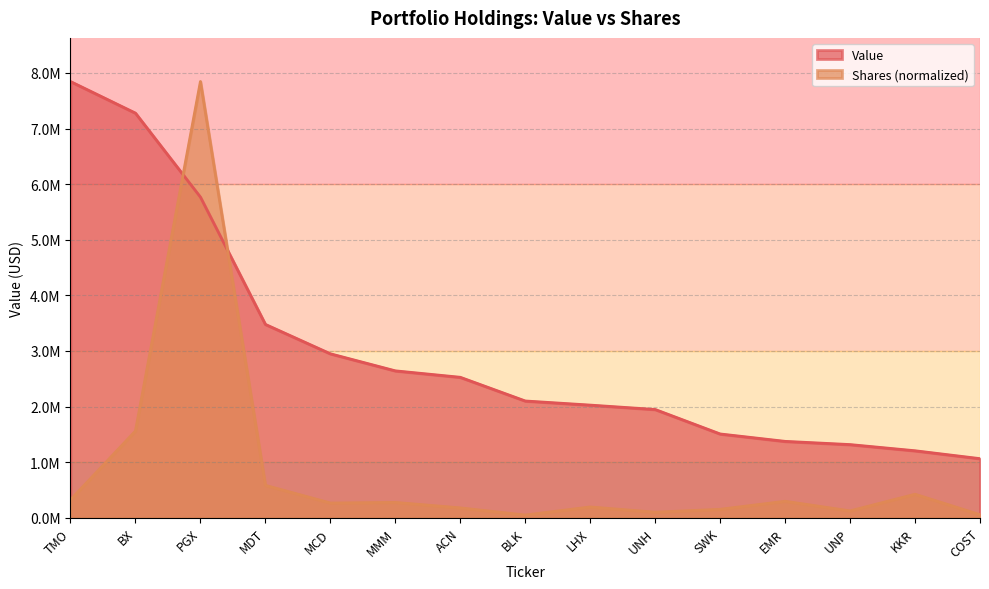

What is the value of the Shares or principal amount point at the 5th from the left?

266162.5